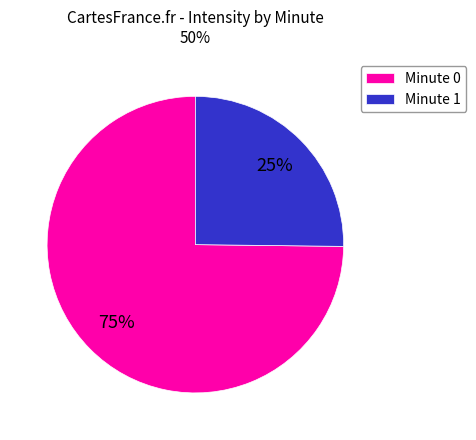

Is it true that Minute 1 is 25% of the pie?

True